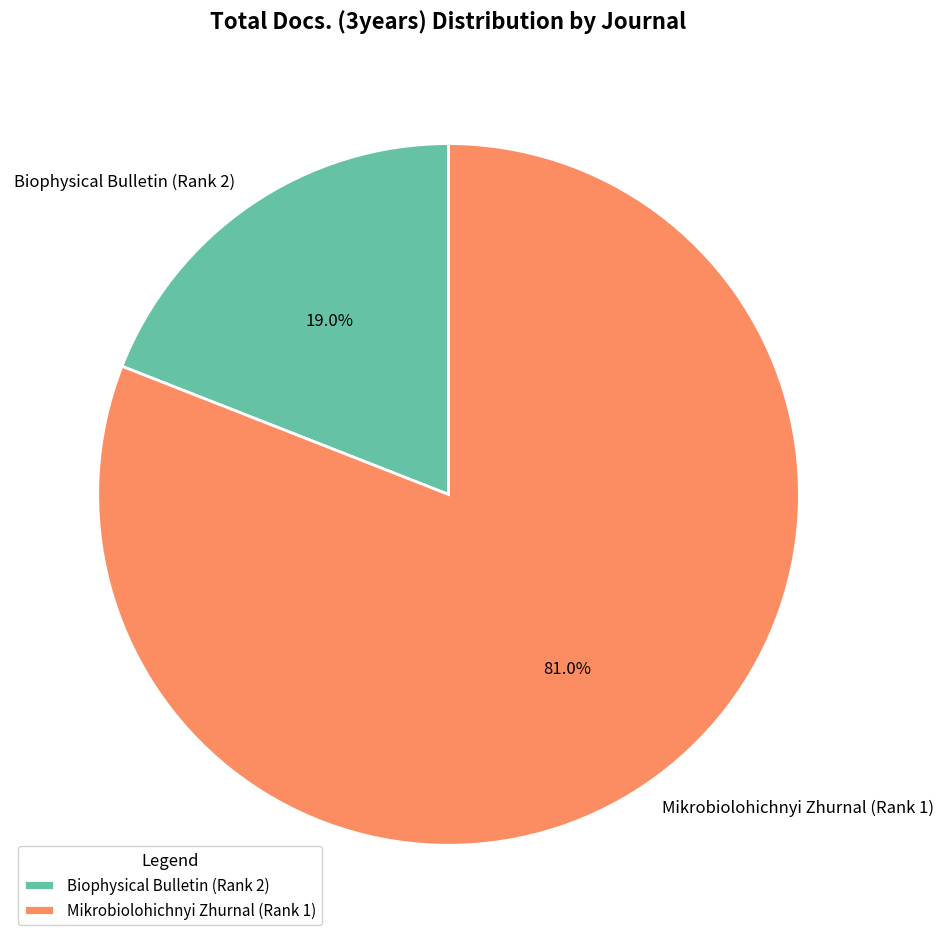

What portion of the pie excludes Biophysical Bulletin (Rank 2)?

81.0%